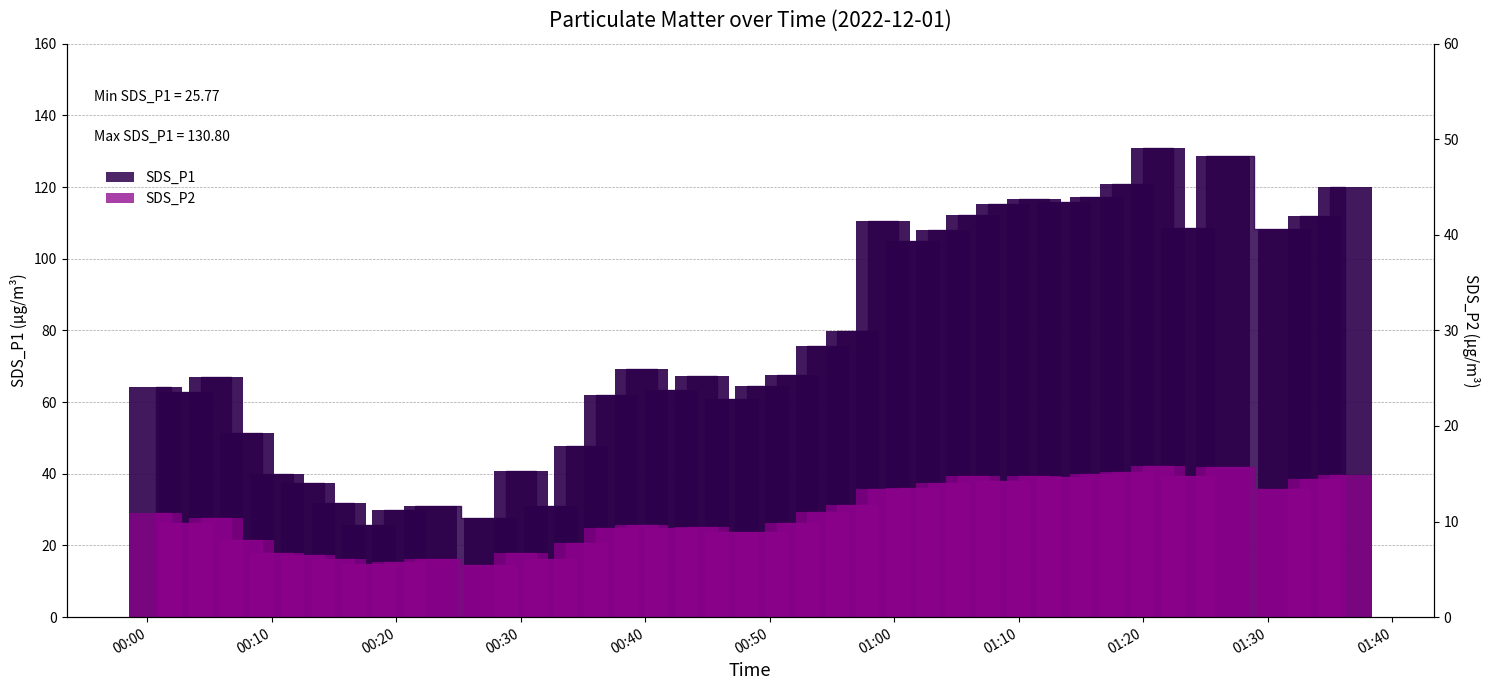

What is the label of the 10th bar from the left?

01:30